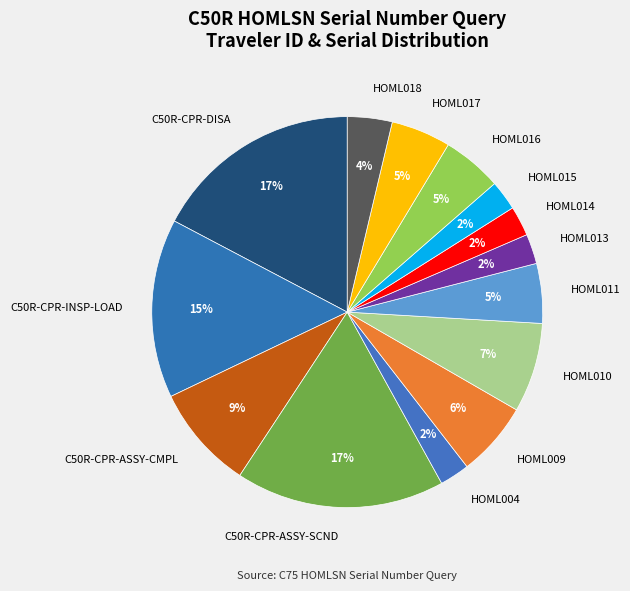

To the nearest percent, what percentage of the pie is C50R-CPR-DISA?

17%